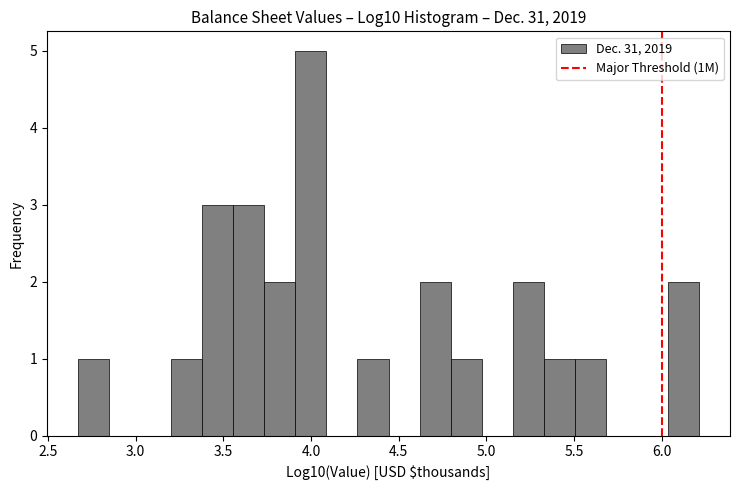

Read against the x-axis, roughly where is the centre of the tallest bar?

4.00